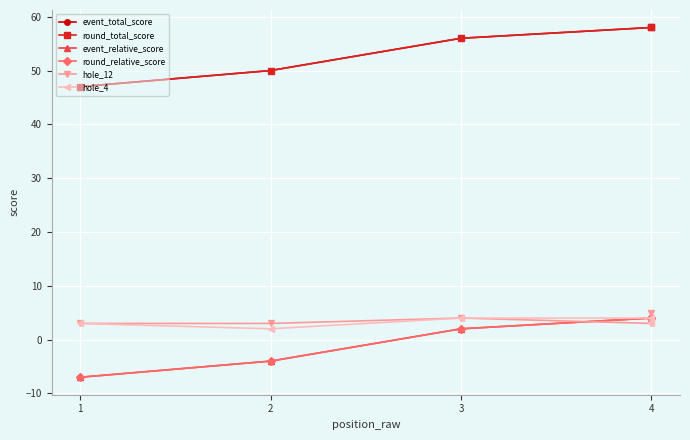

What is the spread (max minus min) of values at 4?

55